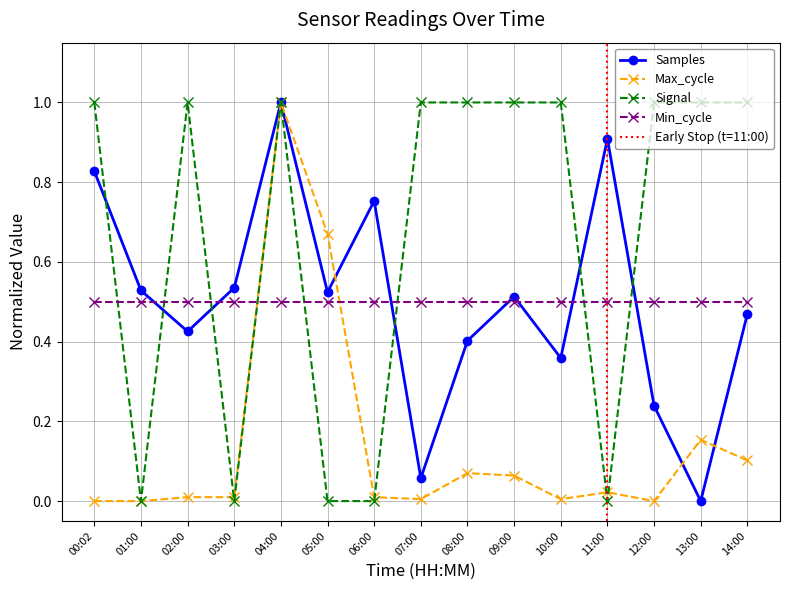

The value of Signal at 14:00 is 0.2. True or false?

False